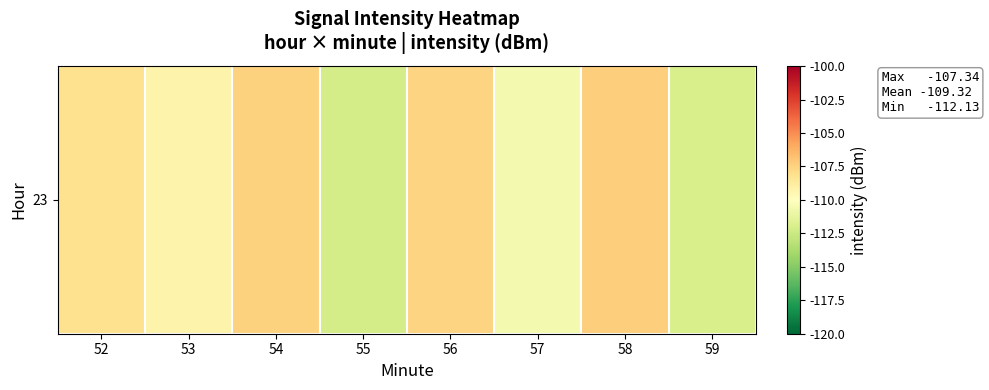

Which category has the highest value across all series?

58